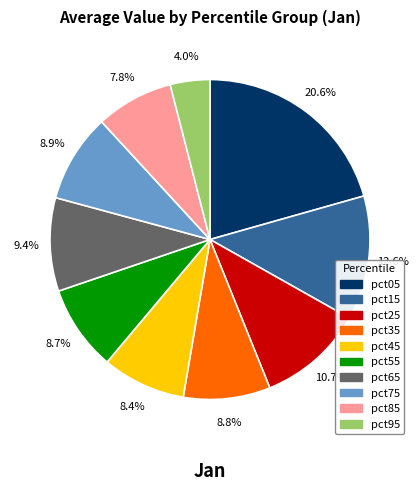

Does pct45 account for over 50% of the chart?

No